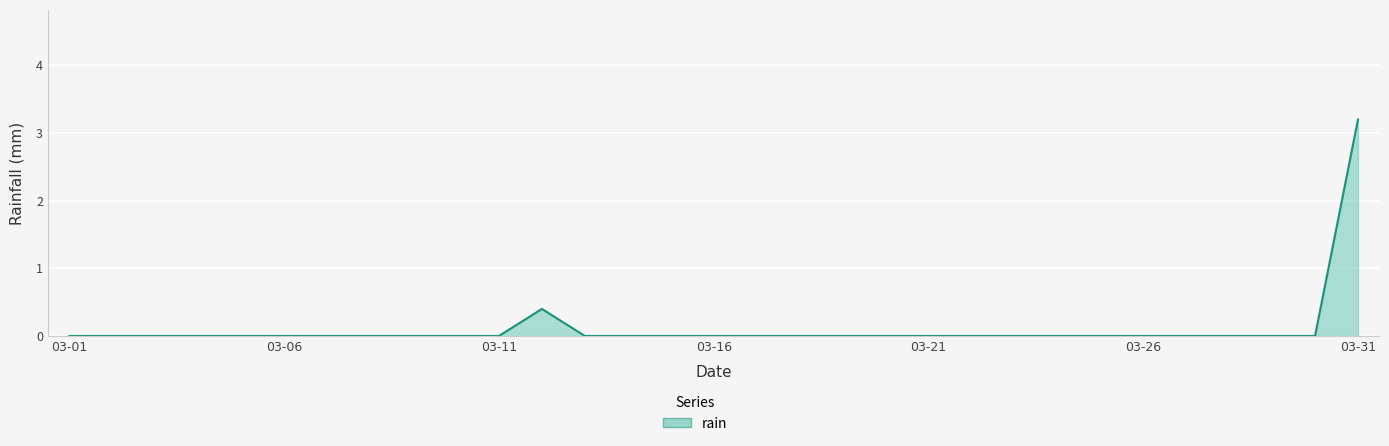

What is the greatest value displayed?

3.2